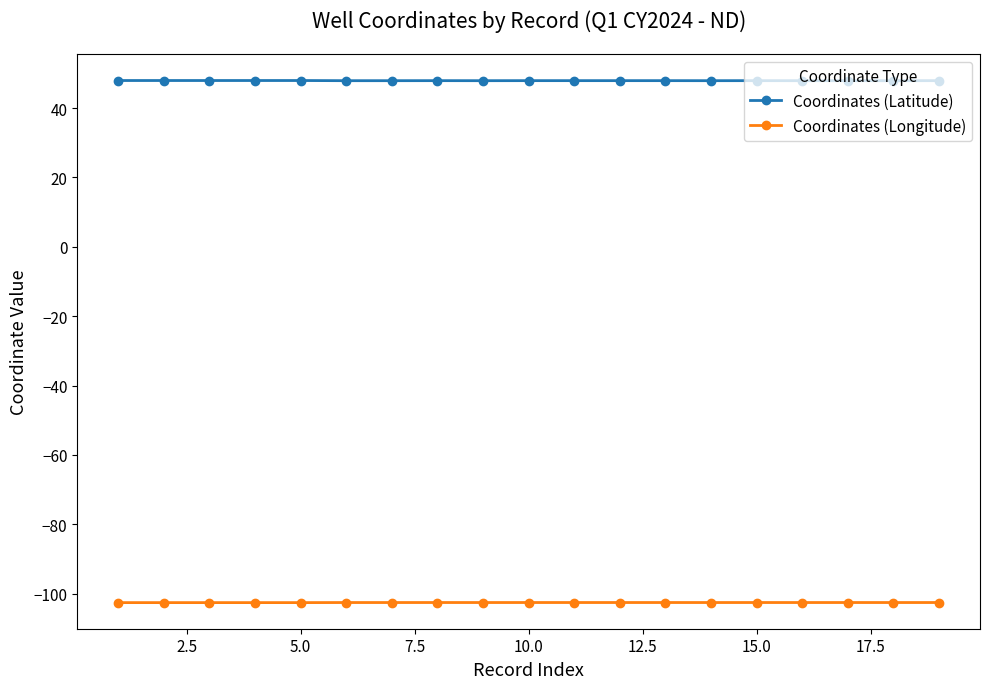

What is the maximum value shown in the chart?

48.0